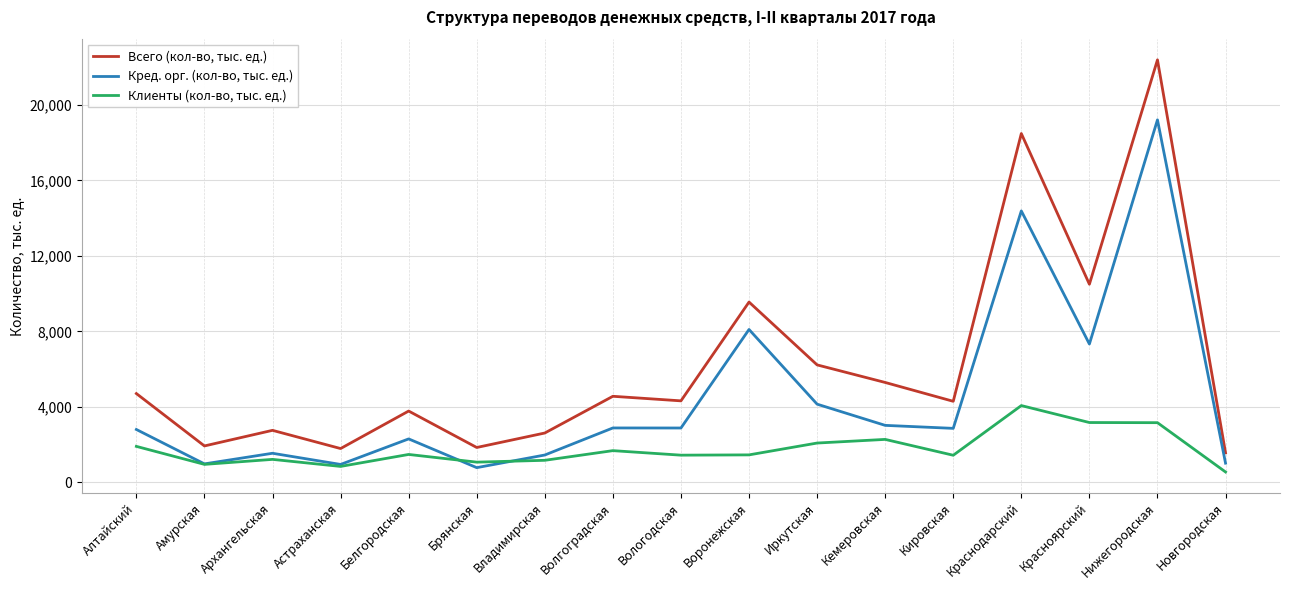

Where is the first local maximum for Клиенты (кол-во, тыс. ед.)?

Архангельская